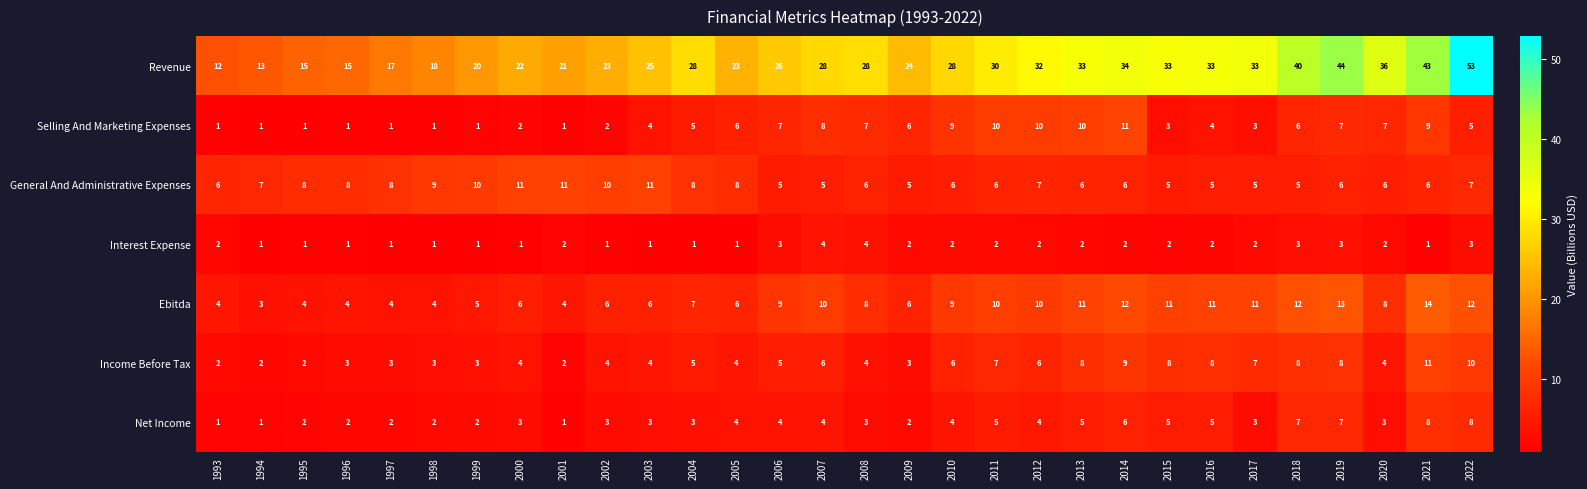

What is the difference between the highest and lowest values at 1994?

12